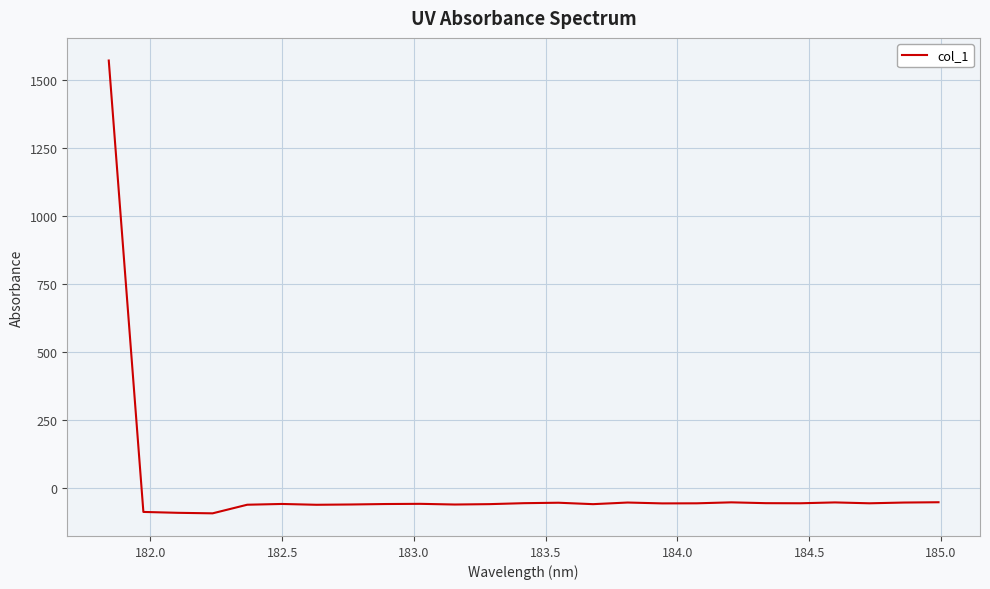

What is the minimum value shown in the chart?

-93.7